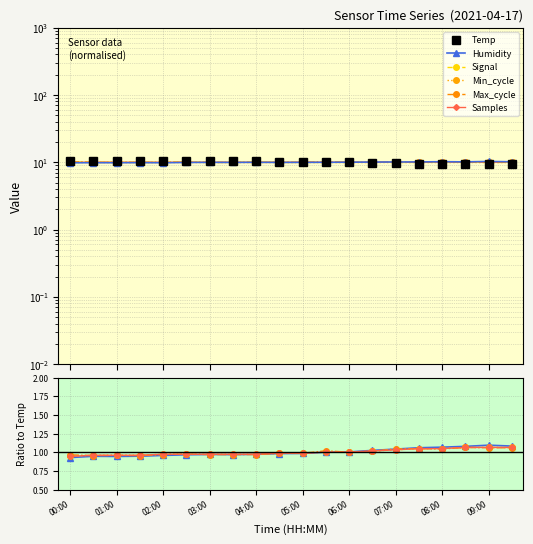

Is it true that Signal equals -1.8 at 19?

False